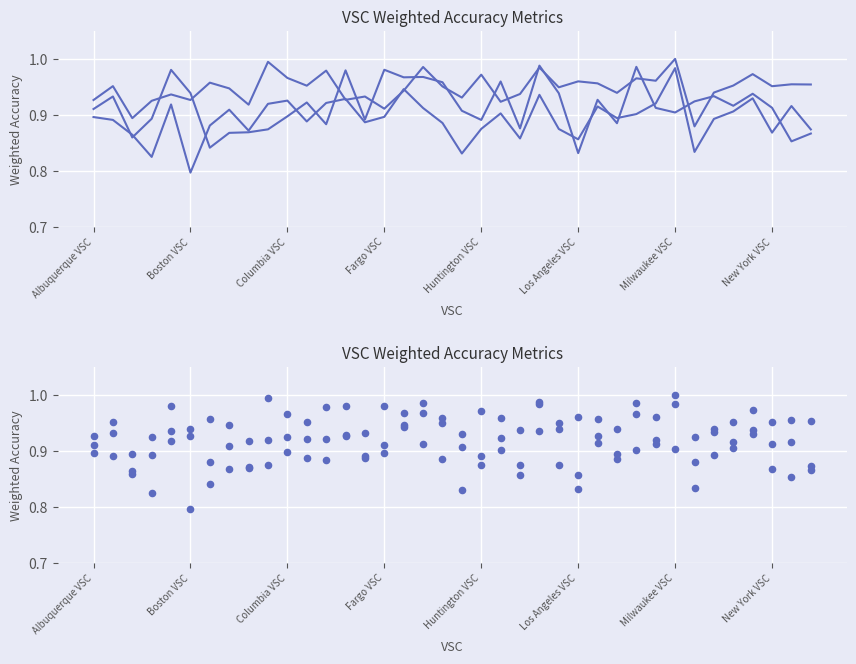

At how many categories does at least one series exceed 0?

38